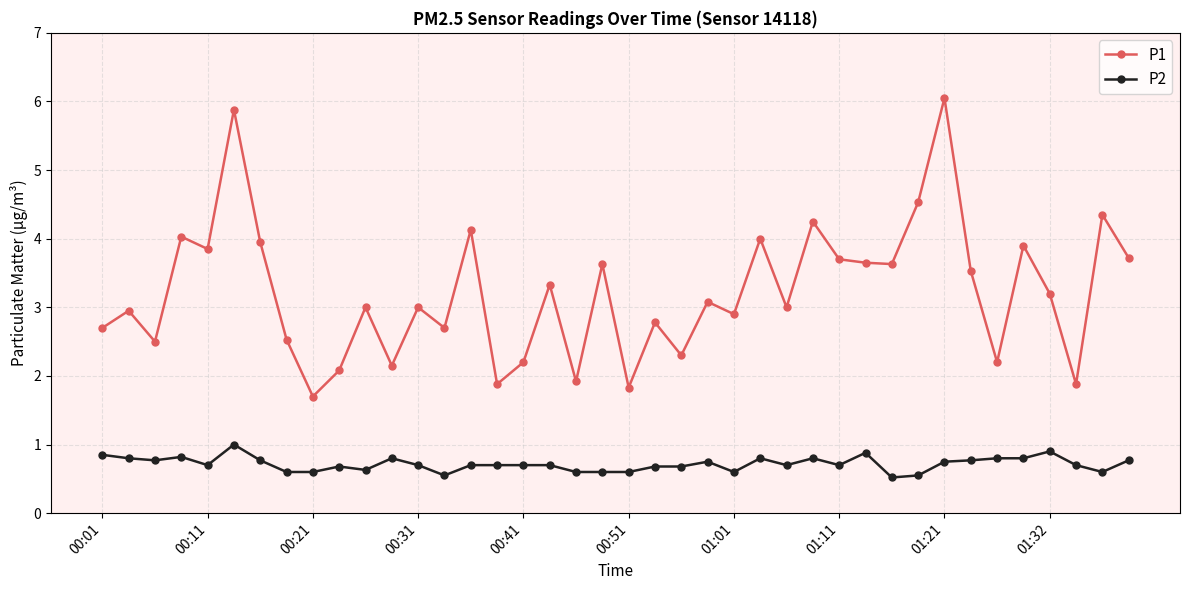

List the series in order of their peak value, highest first.

P1, P2